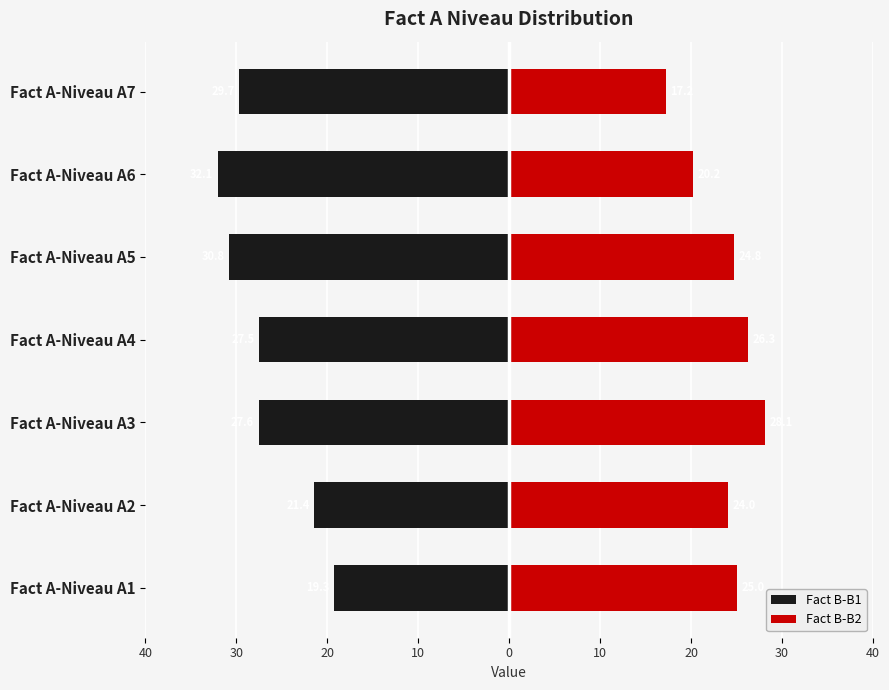

Reading right to left, list all the values displayed in this chart.

Fact B-B1: -29.7	-32.1	-30.8	-27.5	-27.6	-21.4	-19.3
Fact B-B2: 17.2	20.2	24.8	26.3	28.1	24.0	25.0